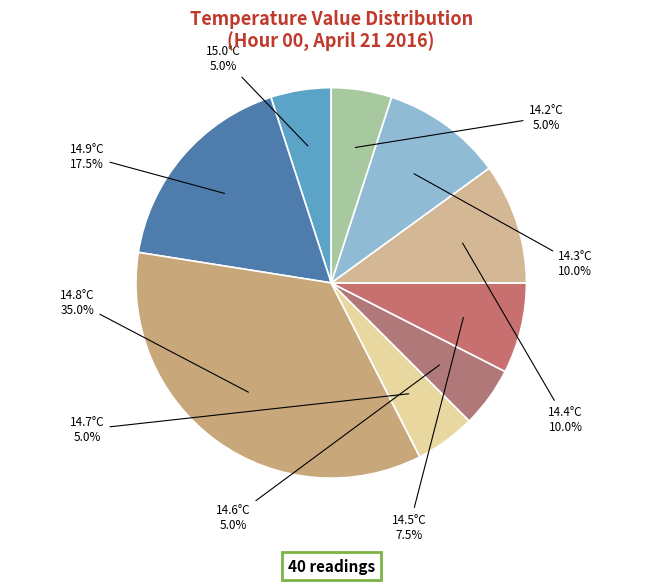

Does any single category account for the majority?

No